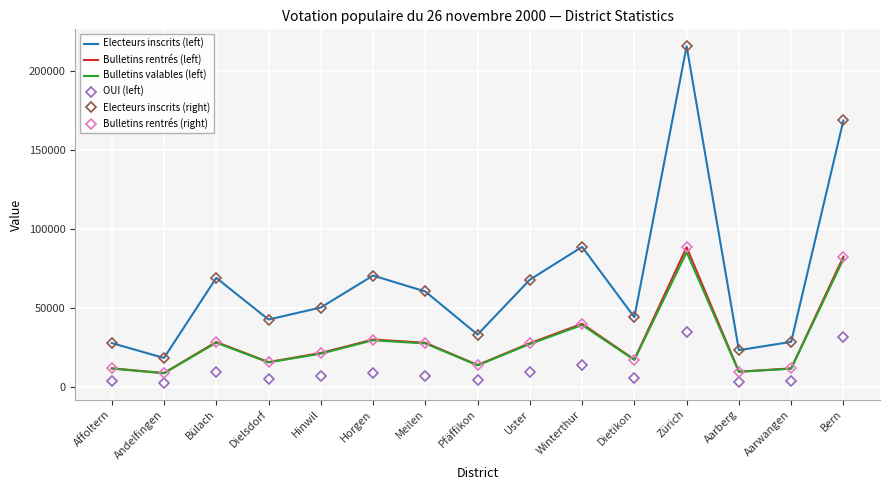

In Bulletins rentrés (left), how many points are lower than both neighbors (excluding endpoints)?

5